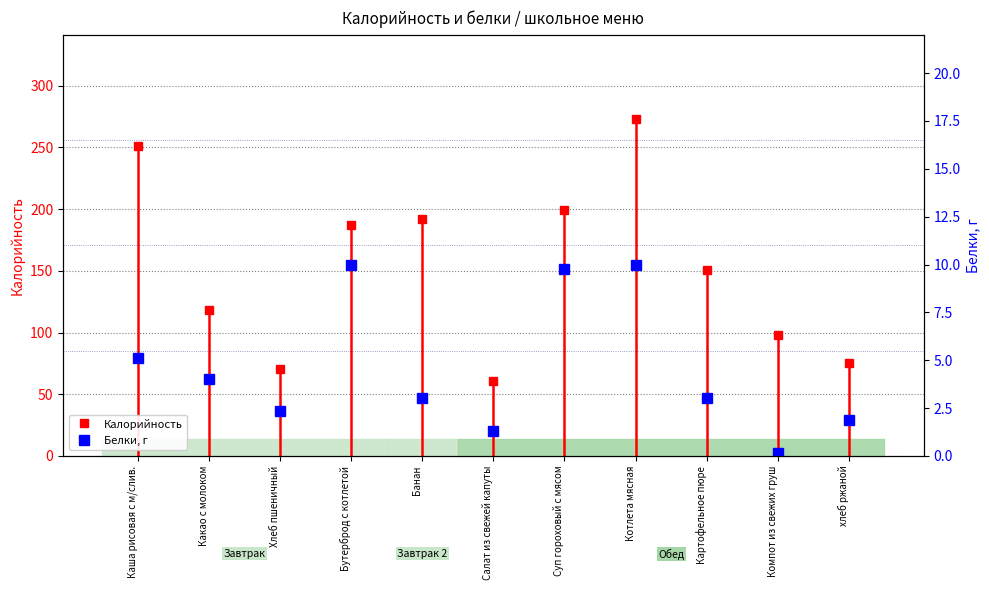

How many lines are shown in the chart?

1